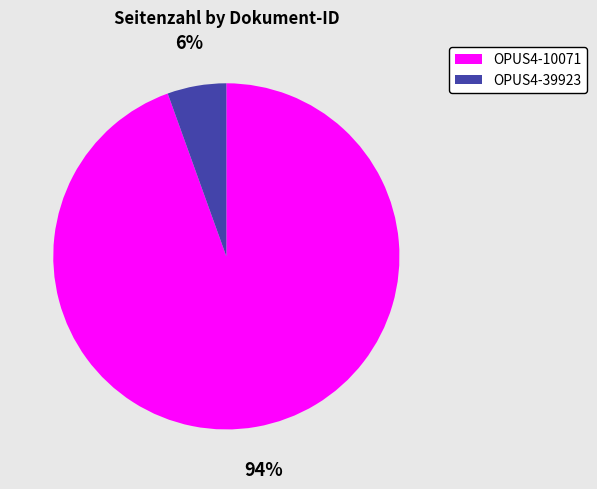

How many slices are in this pie chart?

2